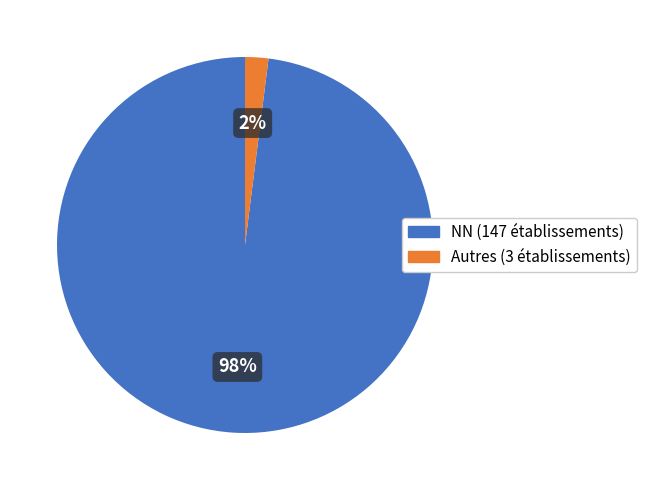

Is there a majority slice in this chart?

Yes